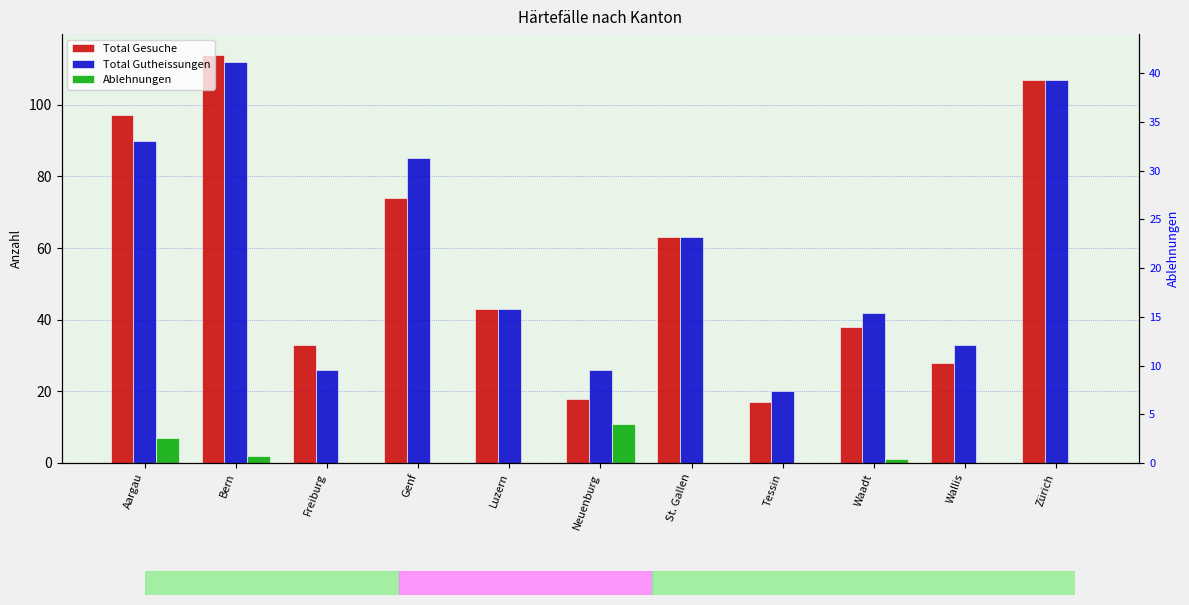

Which category has the highest value across all series?

Bern